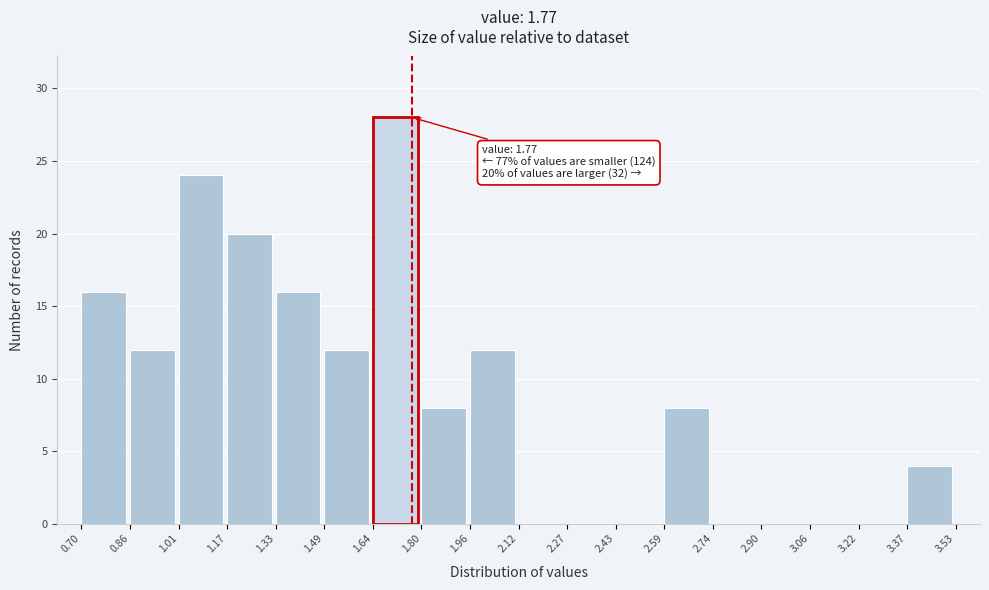

Which range on the x-axis has the tallest bar?

1.64 to 1.80